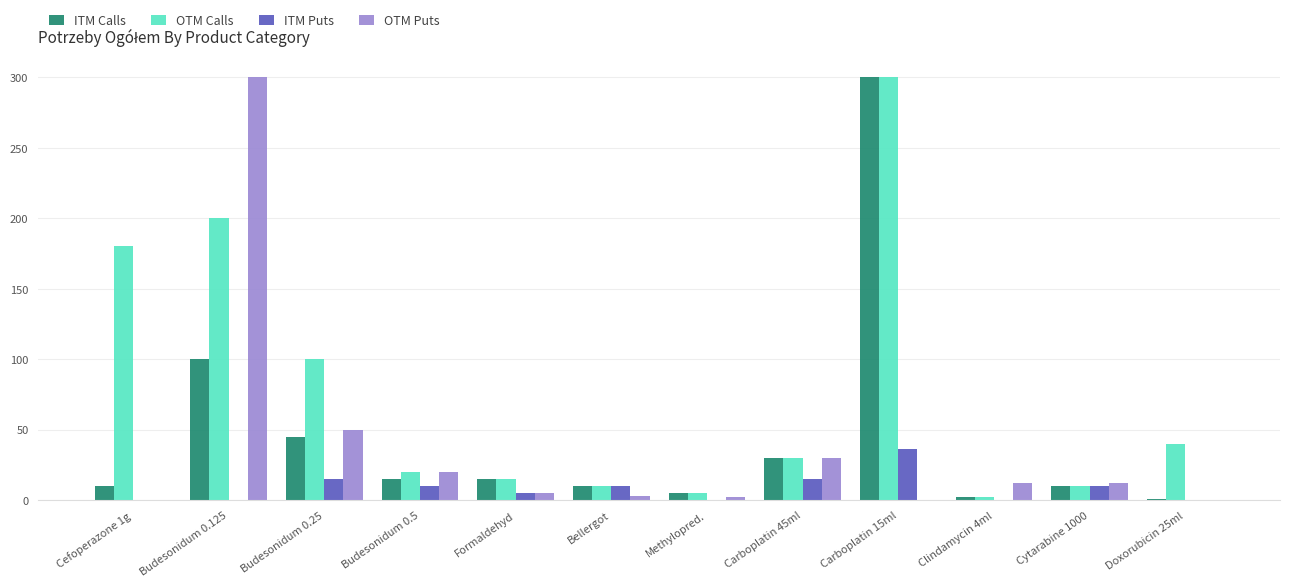

Read the ITM Calls value at Carboplatin 15ml, to the nearest 50.

300